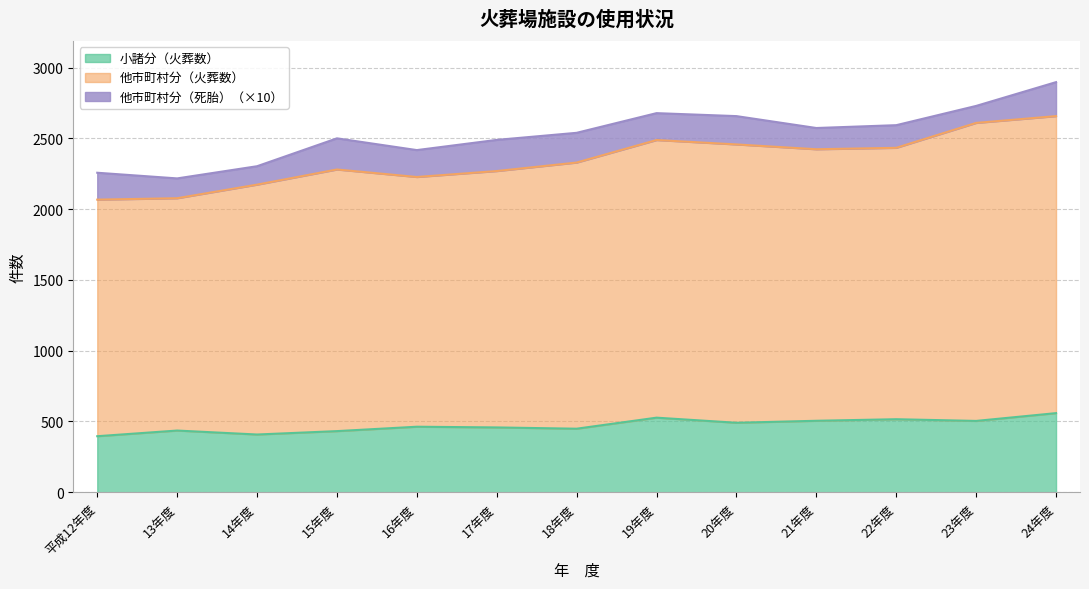

The value of 他市町村分（火葬数） at 平成12年度 is 3573. True or false?

False